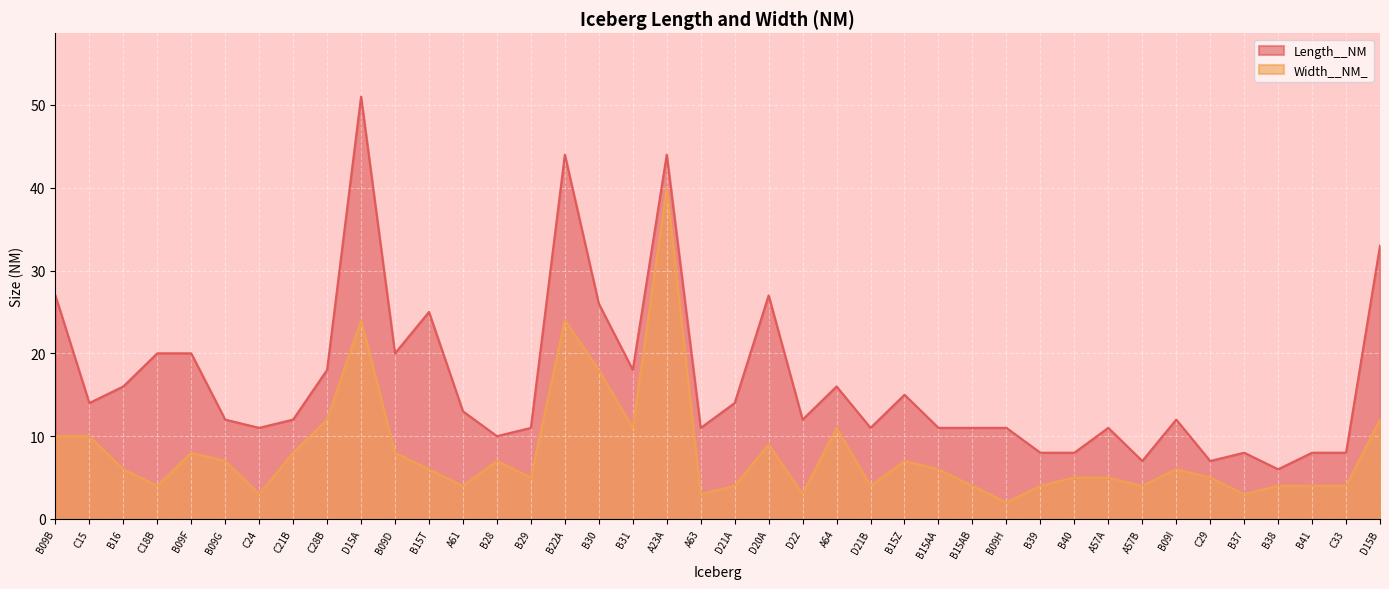

How many lines are shown in the chart?

2